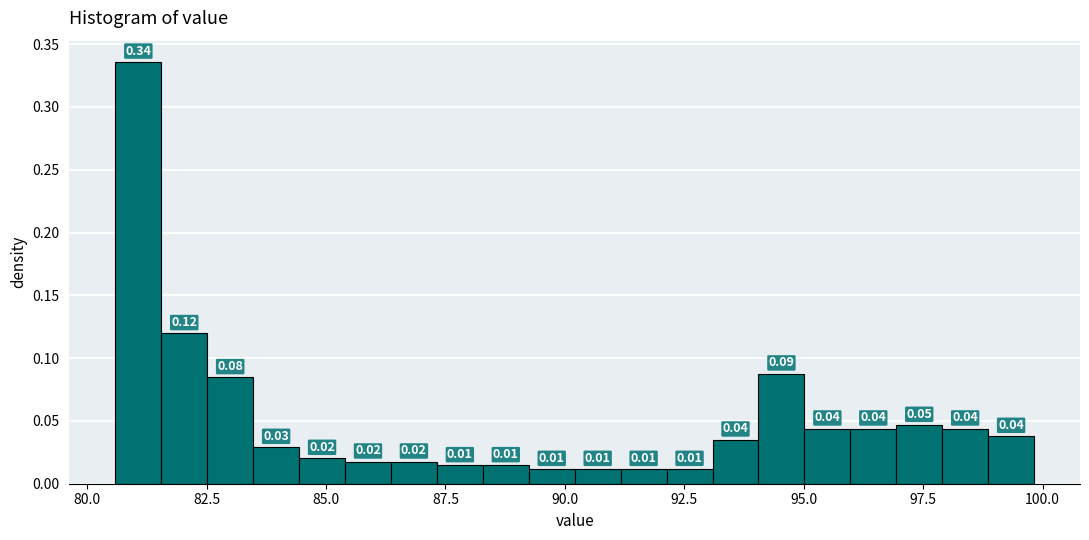

Read against the x-axis, roughly where is the centre of the tallest bar?

81.0